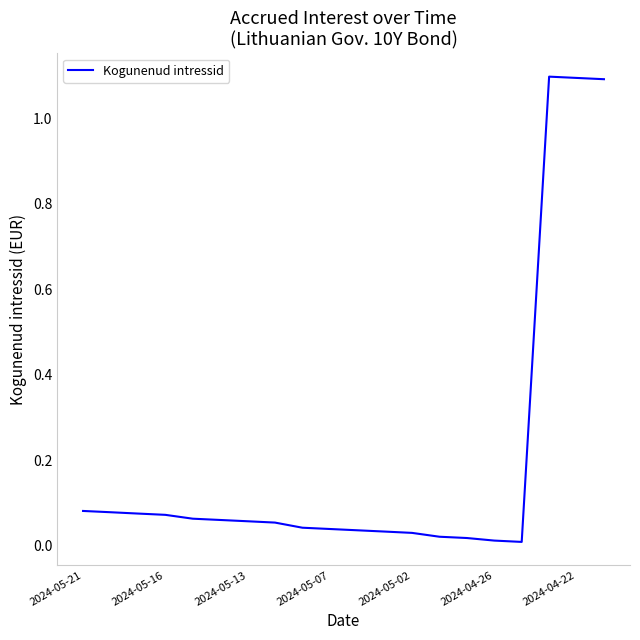

What is the maximum value shown in the chart?

1.1